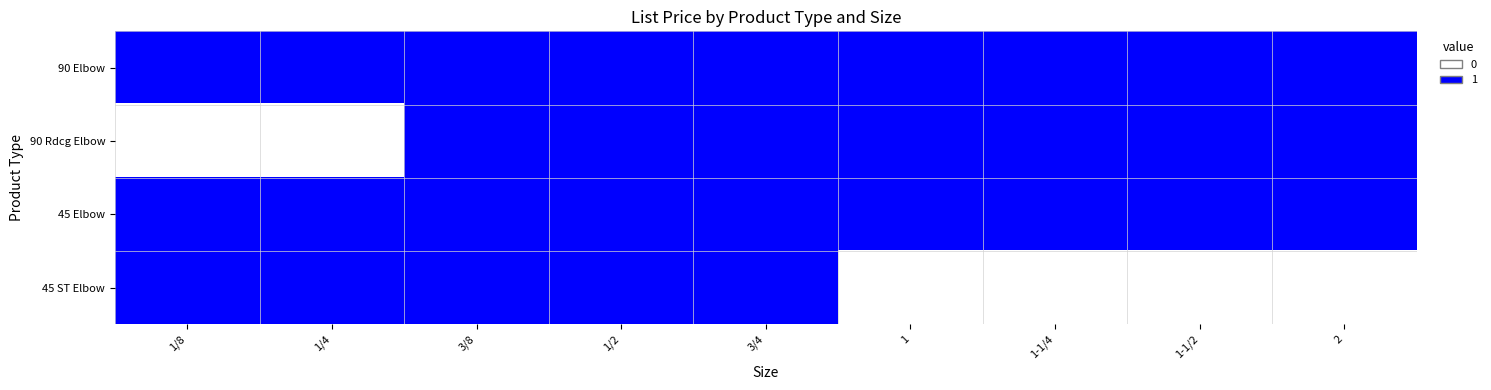

At 1-1/4, list the series in order from smallest to largest.

45 ST Elbow, 90 Elbow, 90 Rdcg Elbow, 45 Elbow